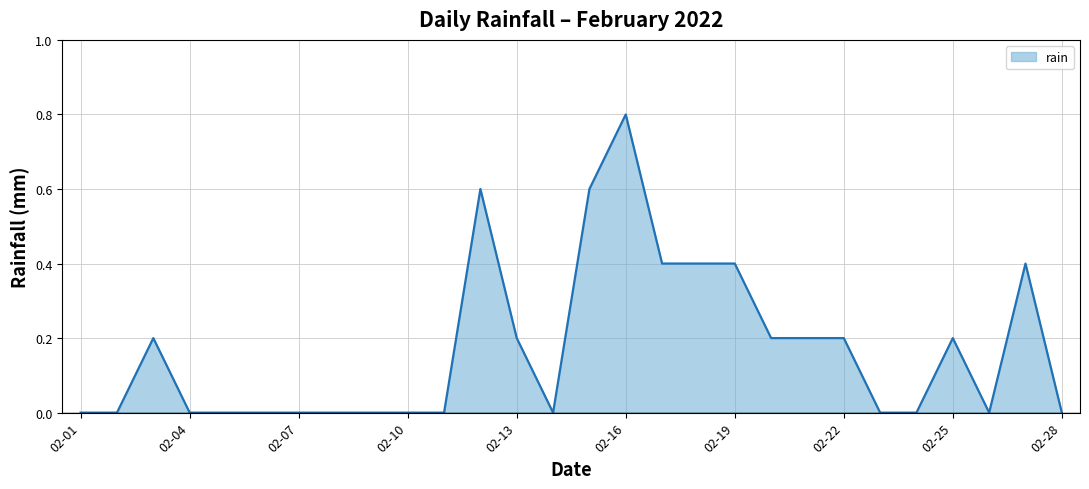

What is the difference between the maximum and minimum values?

0.8